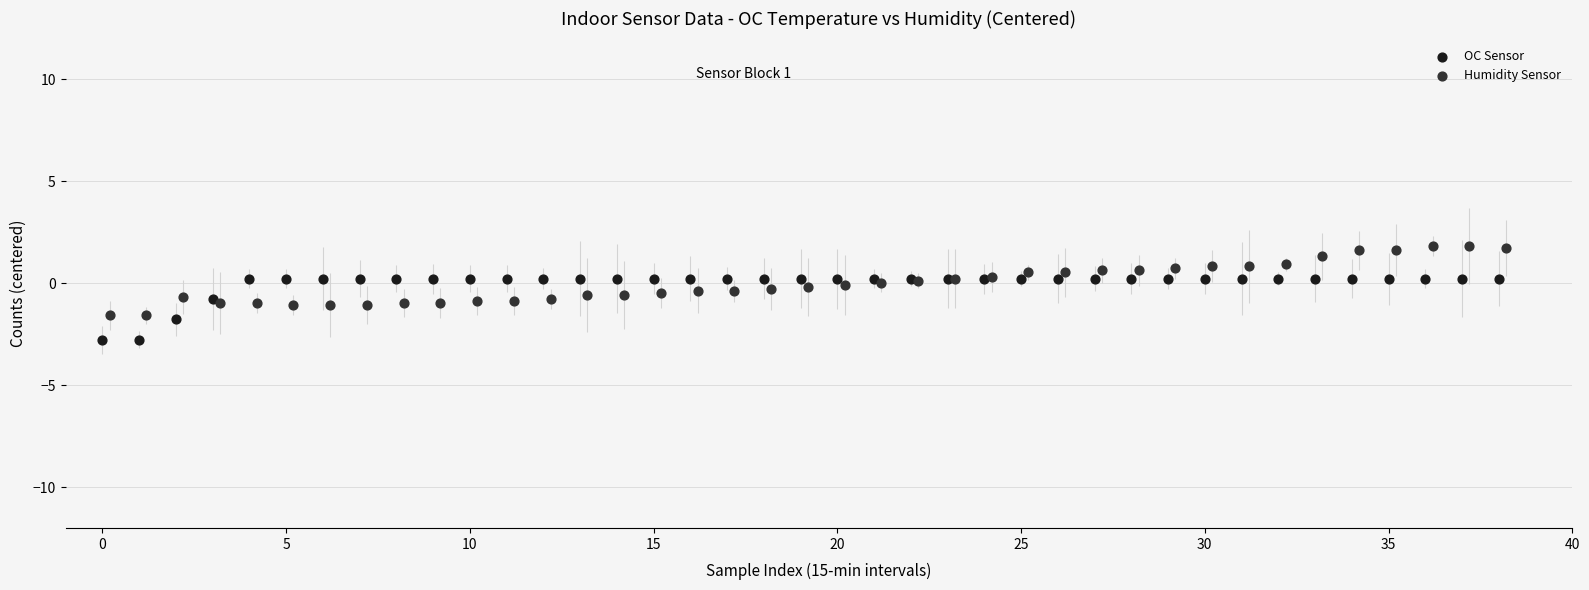

Which series reaches the minimum Y coordinate?

OC Sensor